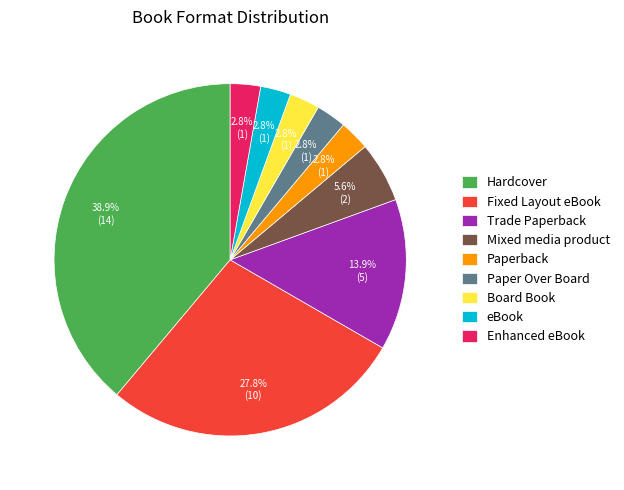

Which category has the biggest portion of the pie?

Hardcover